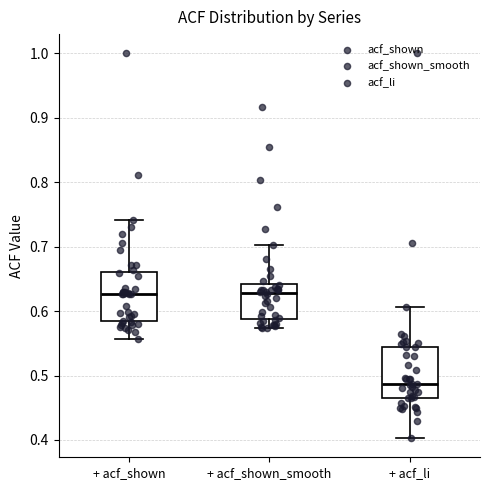

Reading left to right, transcribe this box plot: for each box, give where its median line is, the range the box spans, and where its two whiskers end, as read against the y-axis. The values are not printed on the chart, so give them approximately, as read against the axis.

+ acf_shown: median 0.63, box 0.58 to 0.66, whiskers 0.56 to 0.74
+ acf_shown_smooth: median 0.63, box 0.59 to 0.64, whiskers 0.57 to 0.70
+ acf_li: median 0.49, box 0.47 to 0.54, whiskers 0.40 to 0.61